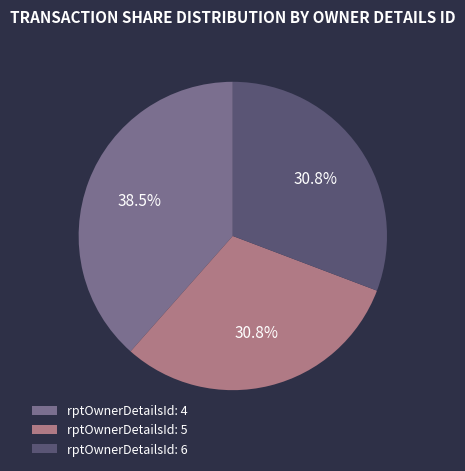

Which slice is the largest?

rptOwnerDetailsId: 4